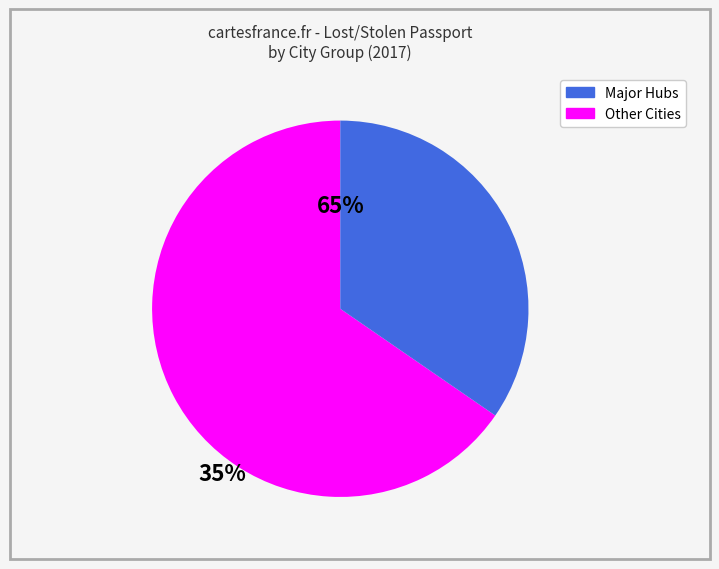

Count the number of slices in the pie.

2